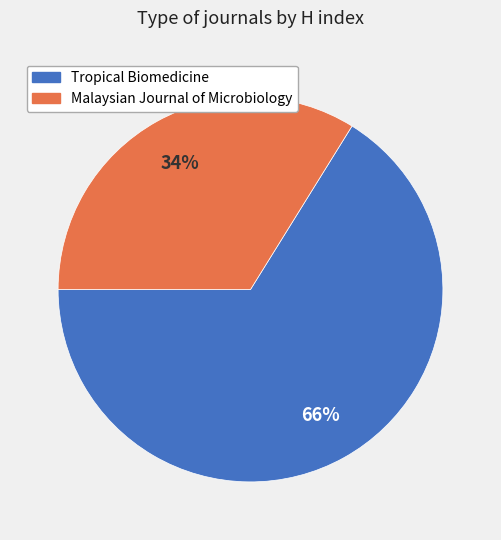

To the nearest percent, what is the average slice percentage?

50%